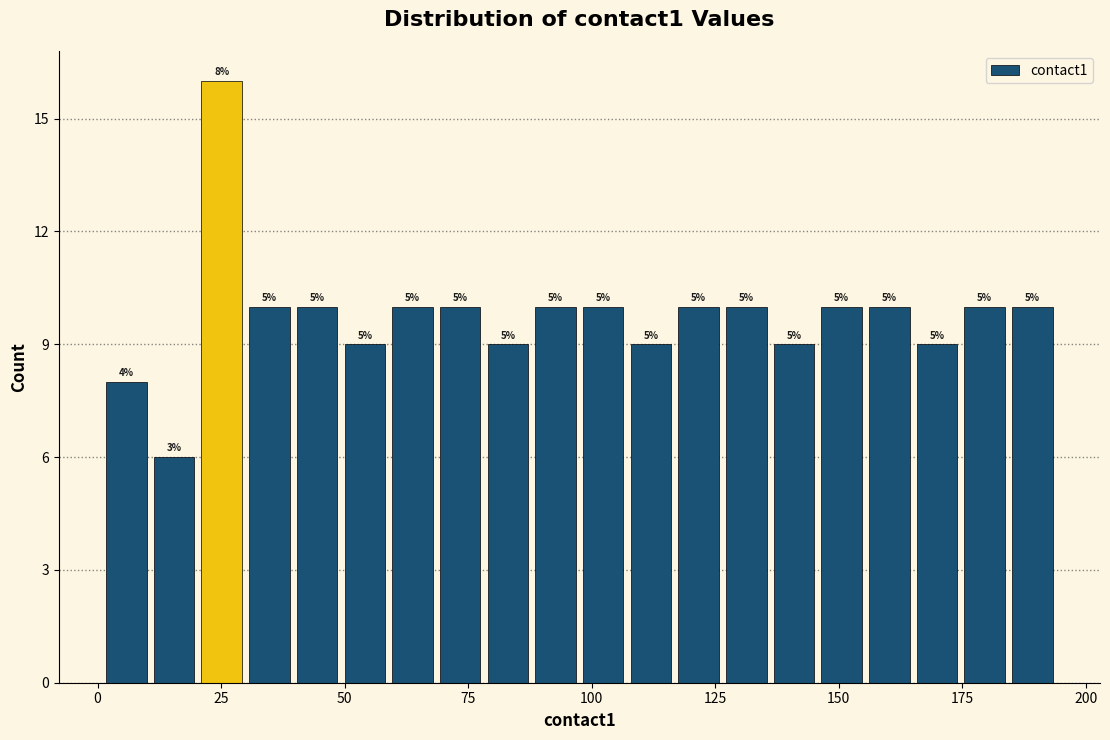

Read against the x-axis, roughly where is the centre of the tallest bar?

25